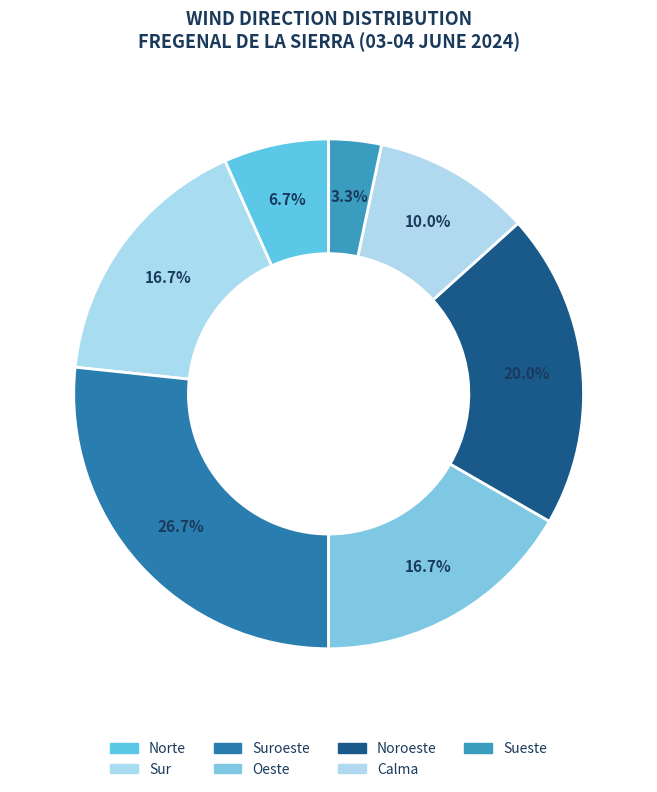

Is there any slice that represents more than half of the pie?

No